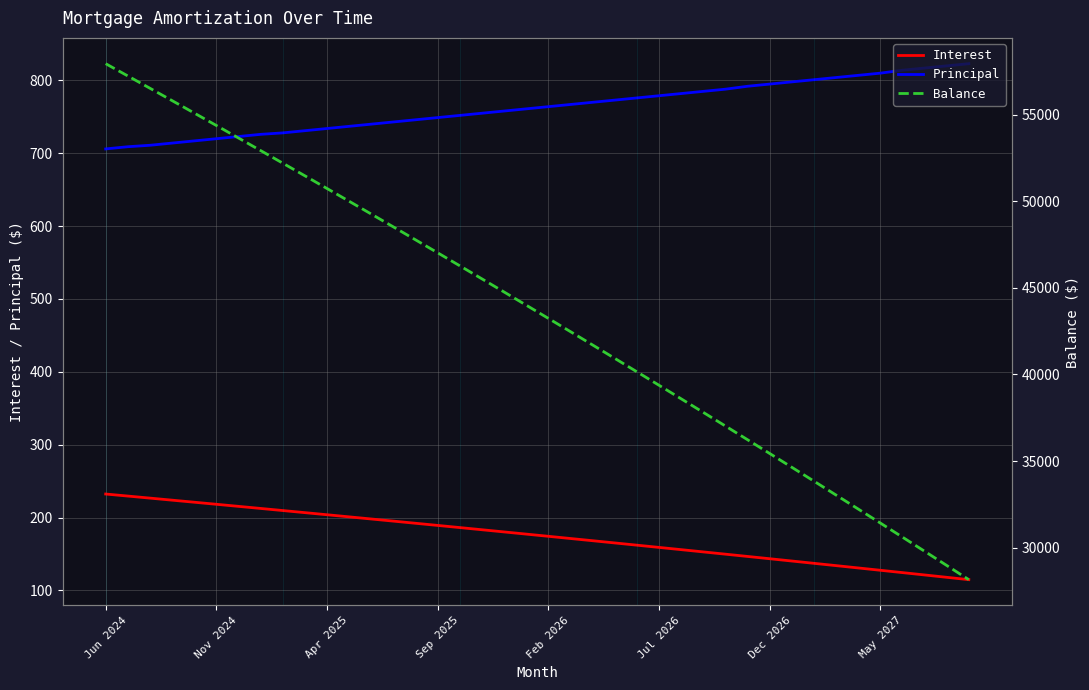

The value of Principal at Nov 2024 is 720.0. True or false?

True